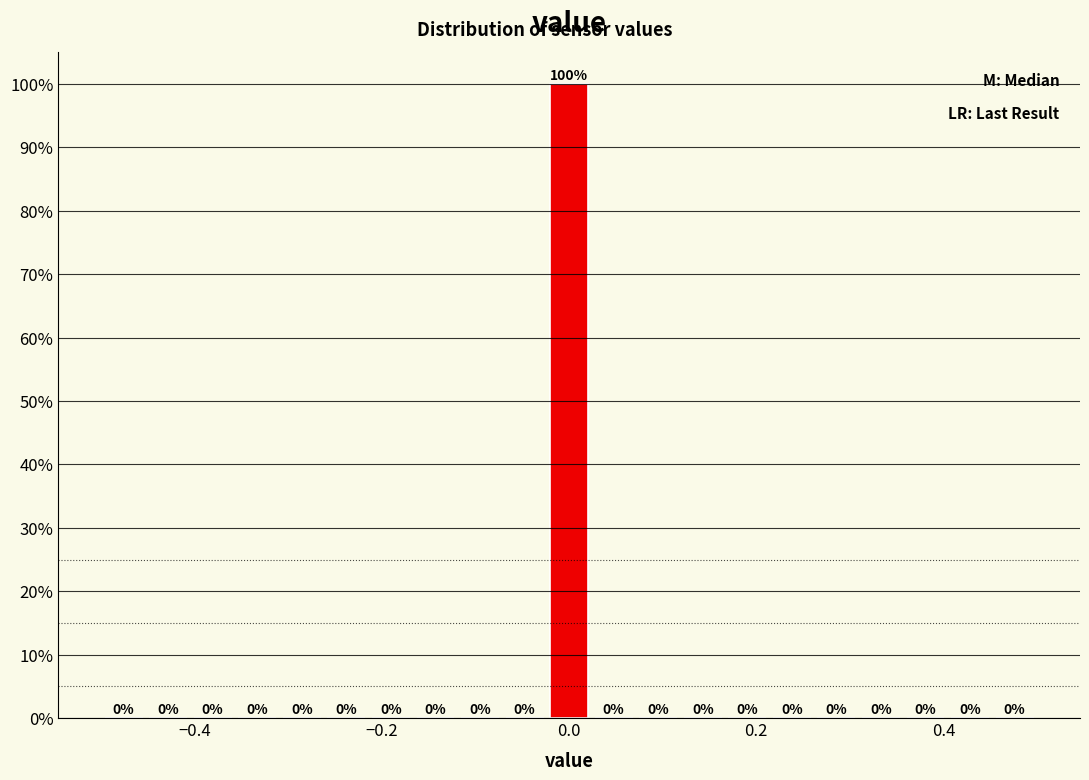

Read against the x-axis, roughly where is the centre of the tallest bar?

0.00